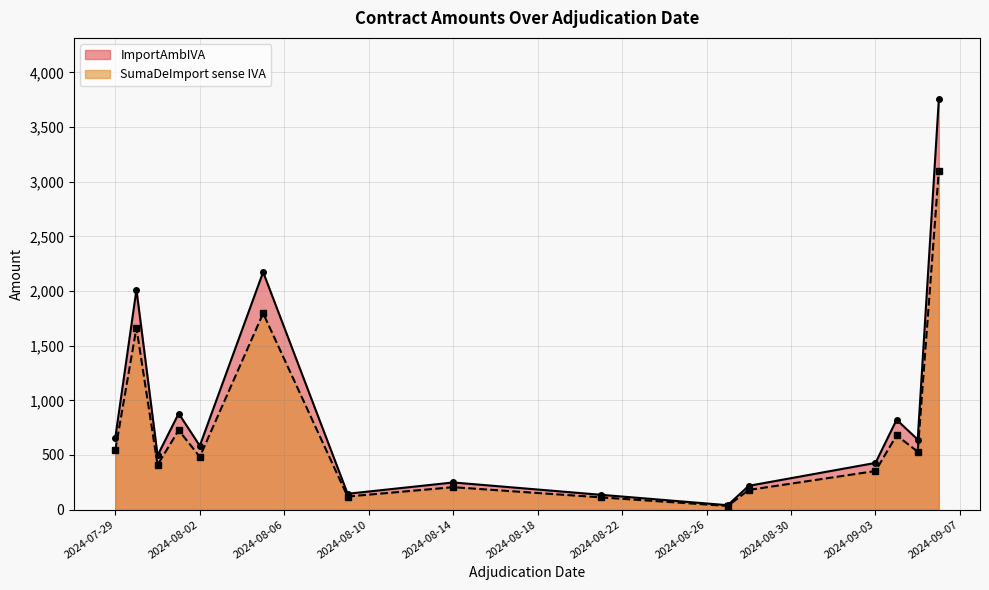

True or false: SumaDeImport sense IVA and ImportAmbIVA cross at least once.

False